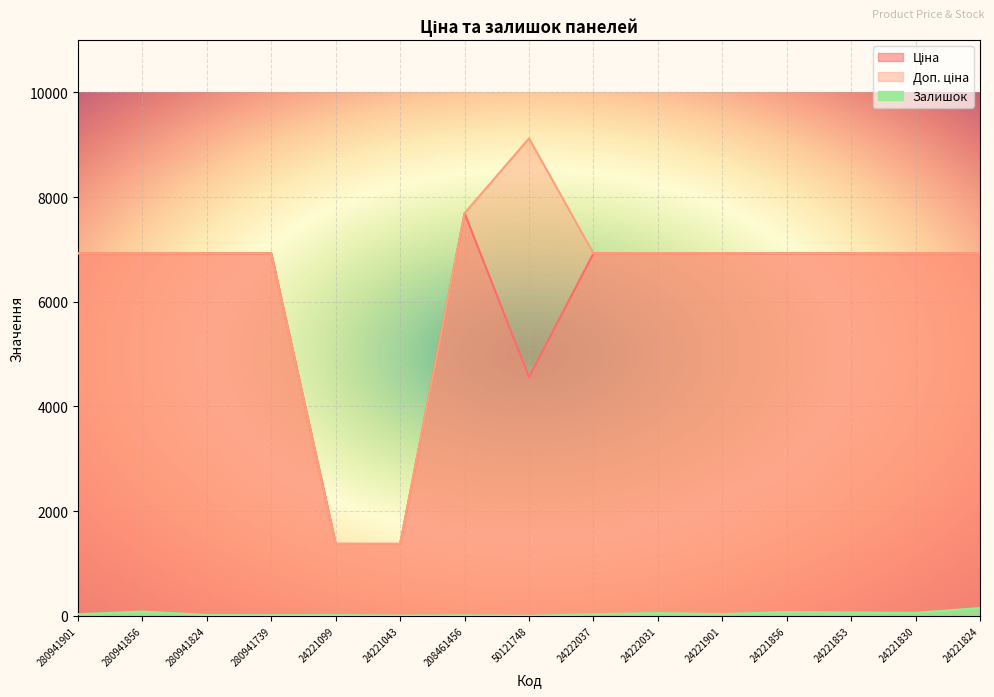

Where is Ціна nearest to the value 4534?

50121748